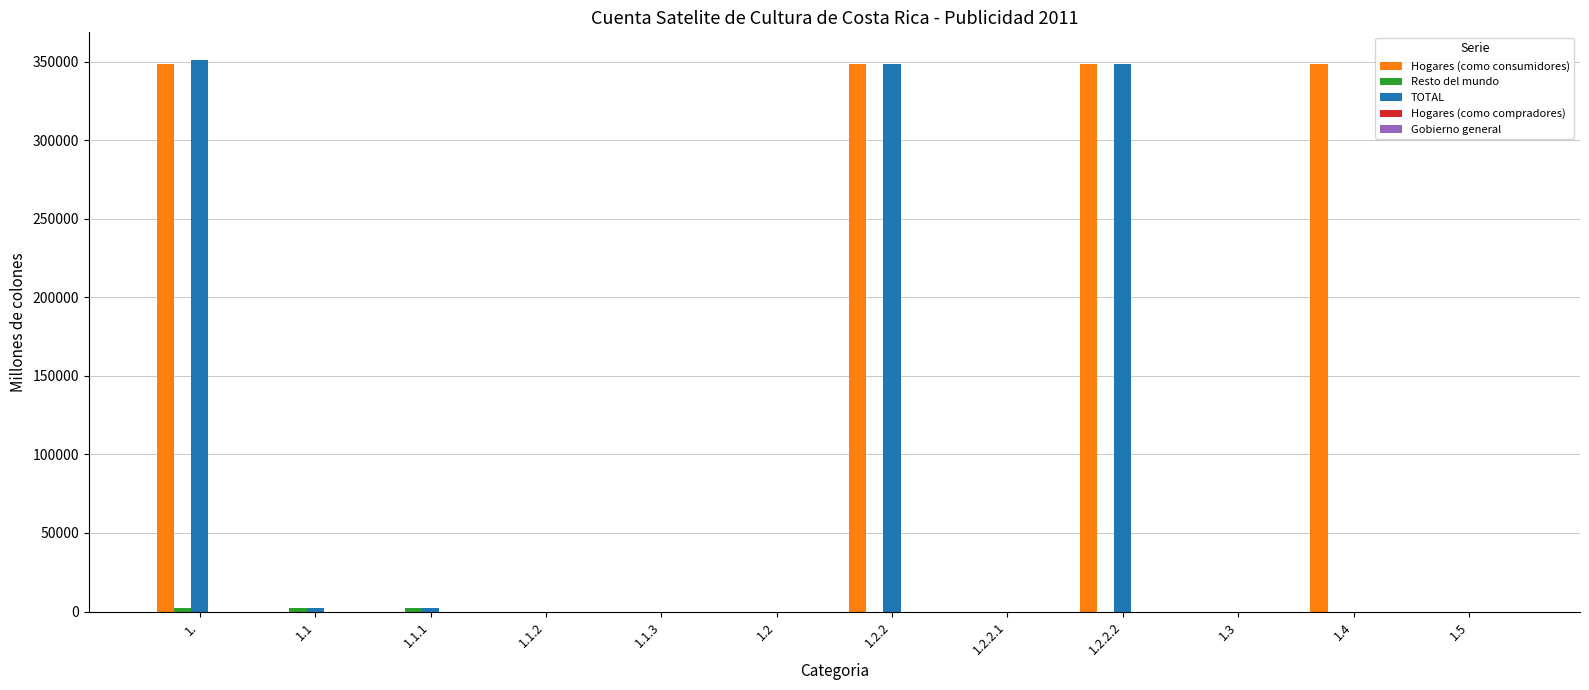

Is it true that TOTAL equals 0.0 at 1.2?

True